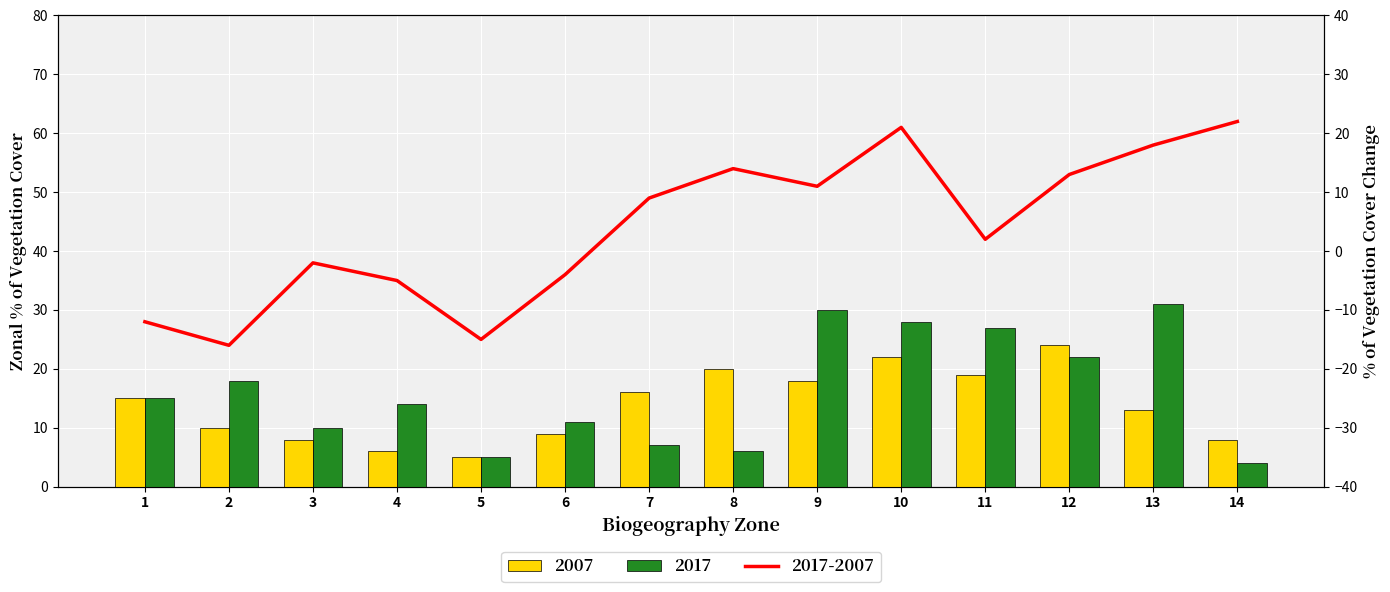

List the labels in order of A_left value, largest first.

12, 10, 8, 11, 9, 7, 1, 13, 2, 6, 3, 14, 4, 5